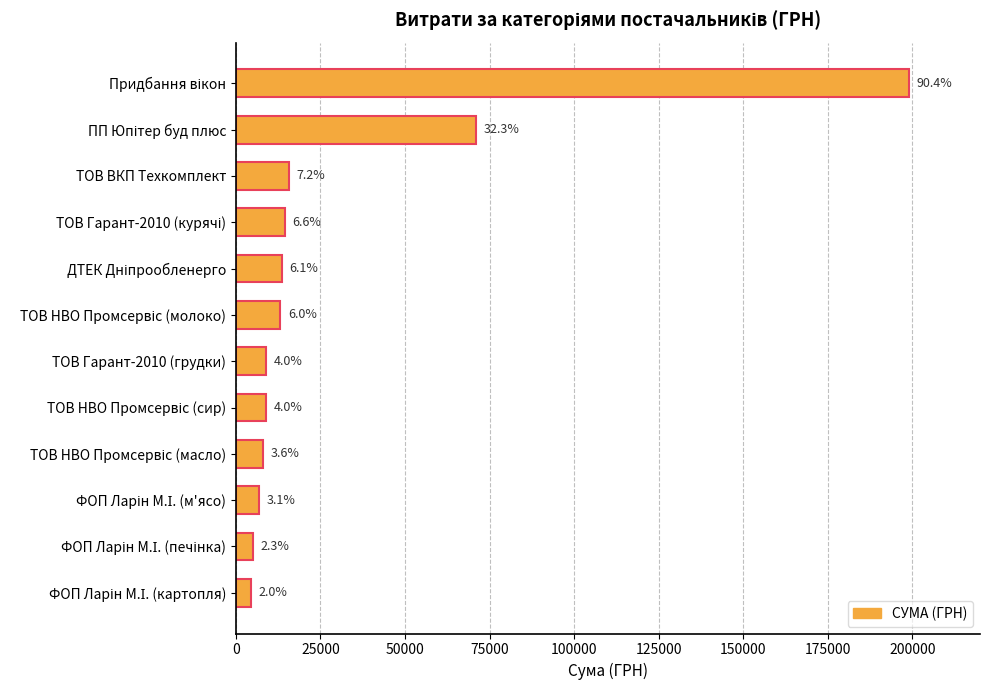

How many bars are there in total?

12